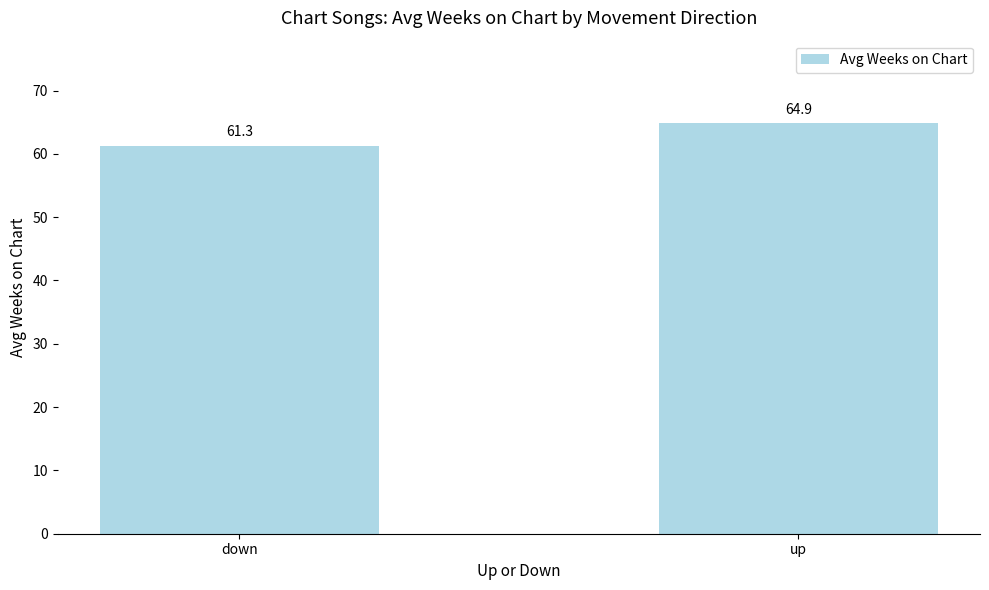

List the labels in order of value, largest first.

up, down